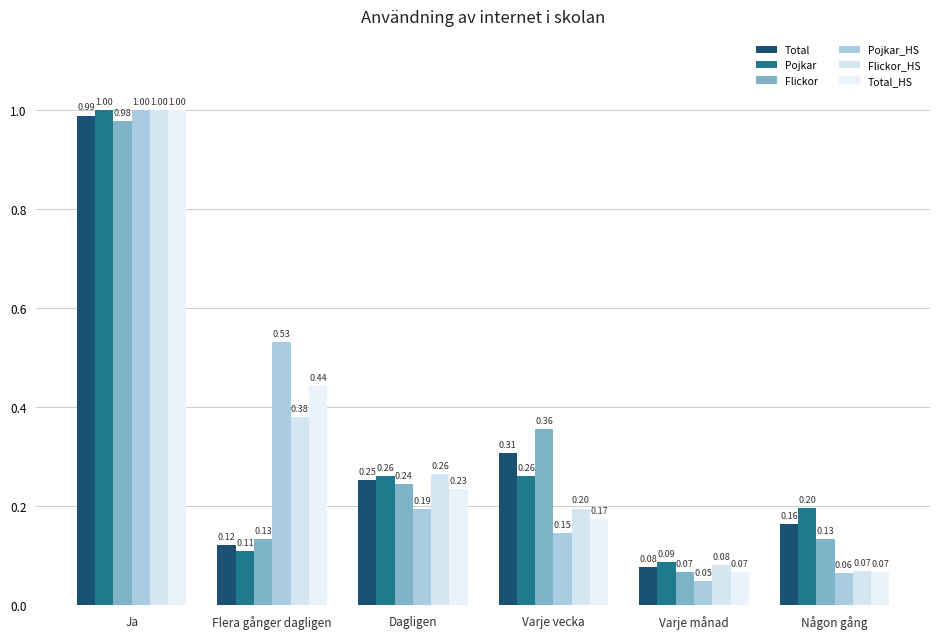

How many distinct data groups are displayed?

6